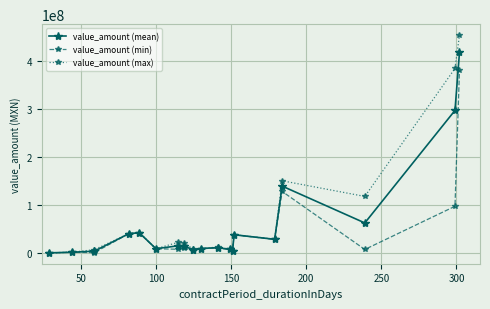

What is the value of the value_amount (max) point at the 4th from the left?

40849818.2